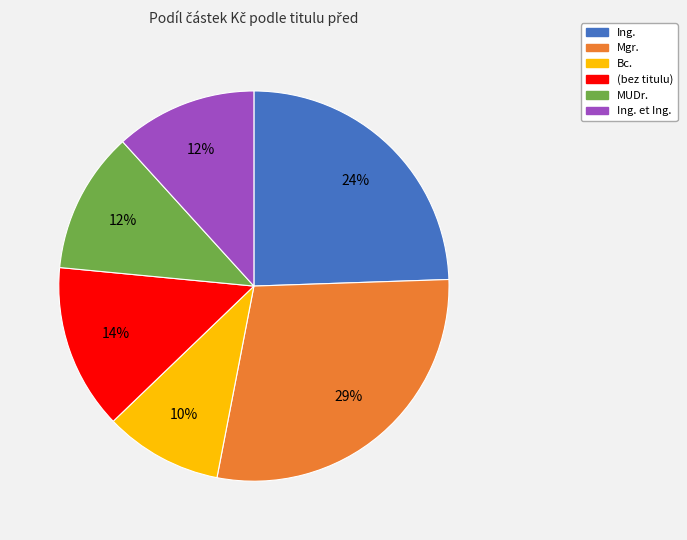

Which slice is the largest?

Mgr.